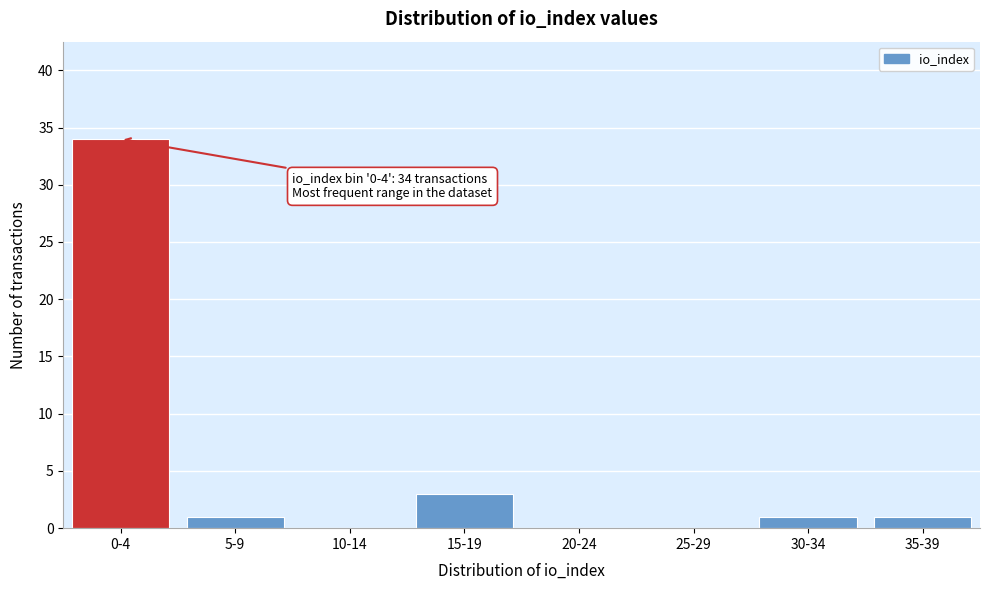

Reading right to left, list all the values displayed in this chart.

35-39=1	30-34=1	25-29=0	20-24=0	15-19=3	10-14=0	5-9=1	0-4=34